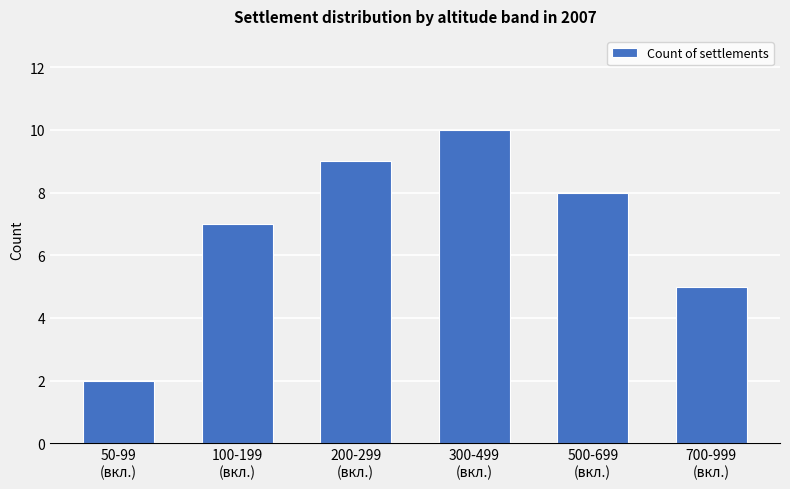

List the labels in order of value, largest first.

300-499
(вкл.), 200-299
(вкл.), 500-699
(вкл.), 100-199
(вкл.), 700-999
(вкл.), 50-99
(вкл.)